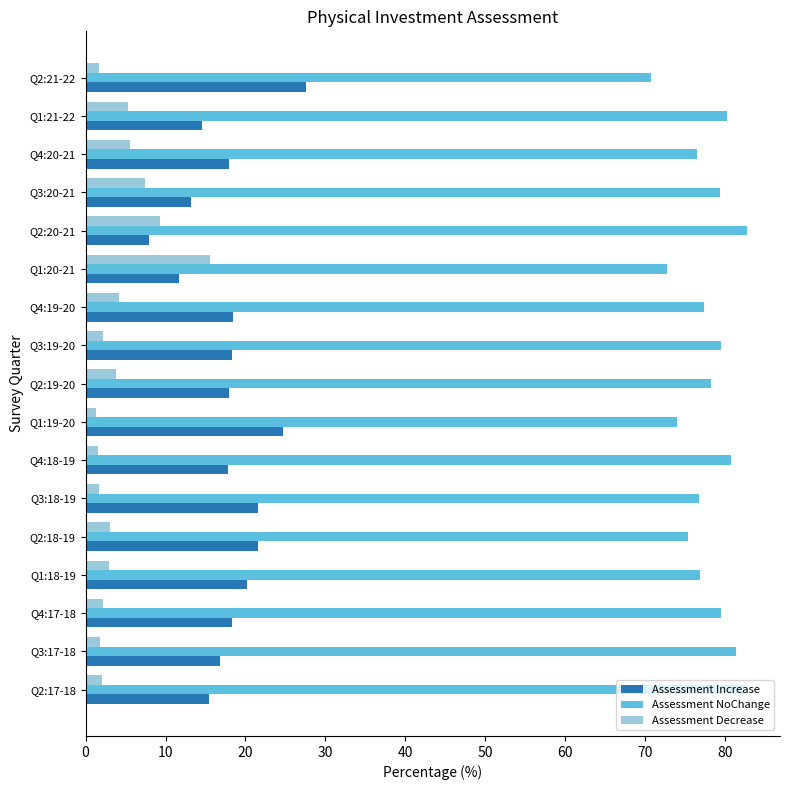

What is the difference between the highest and lowest values at Q2:20-21?

74.7